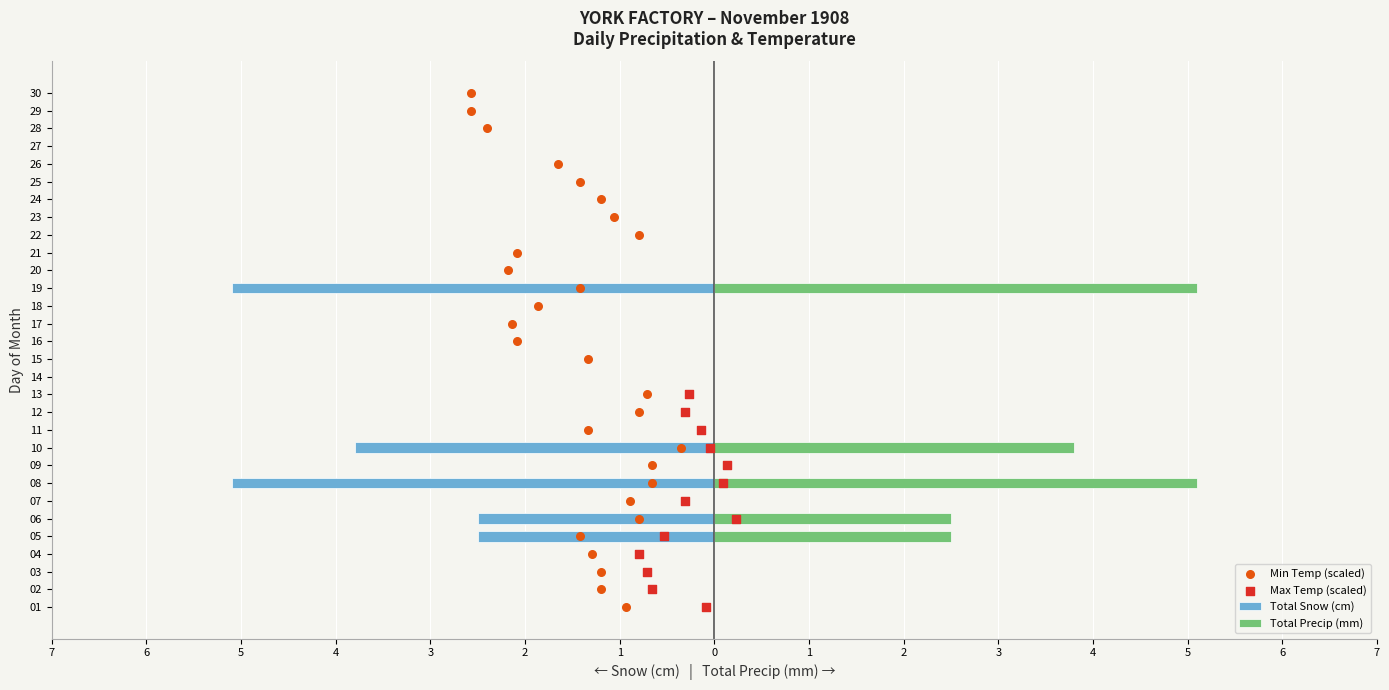

Which series has the widest spread of Y values?

Total Snow (cm)